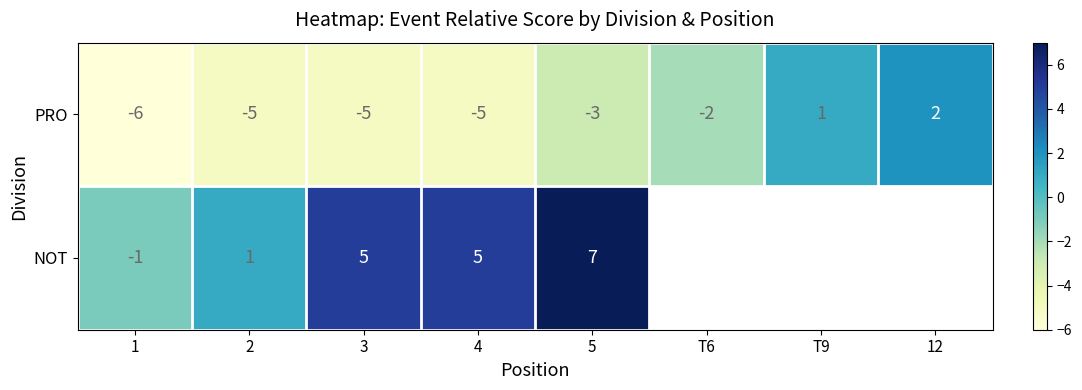

Where is PRO nearest to the value -2?

T6